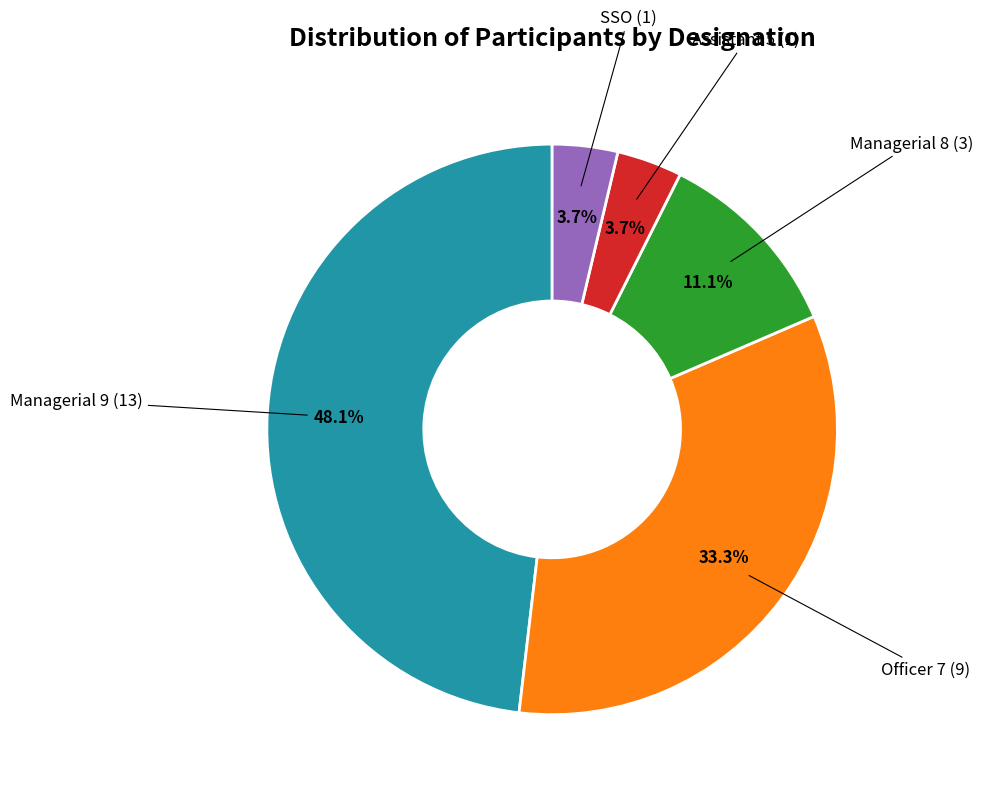

What is the ratio of the value at Managerial 9 to the value at Managerial 8?

4.3